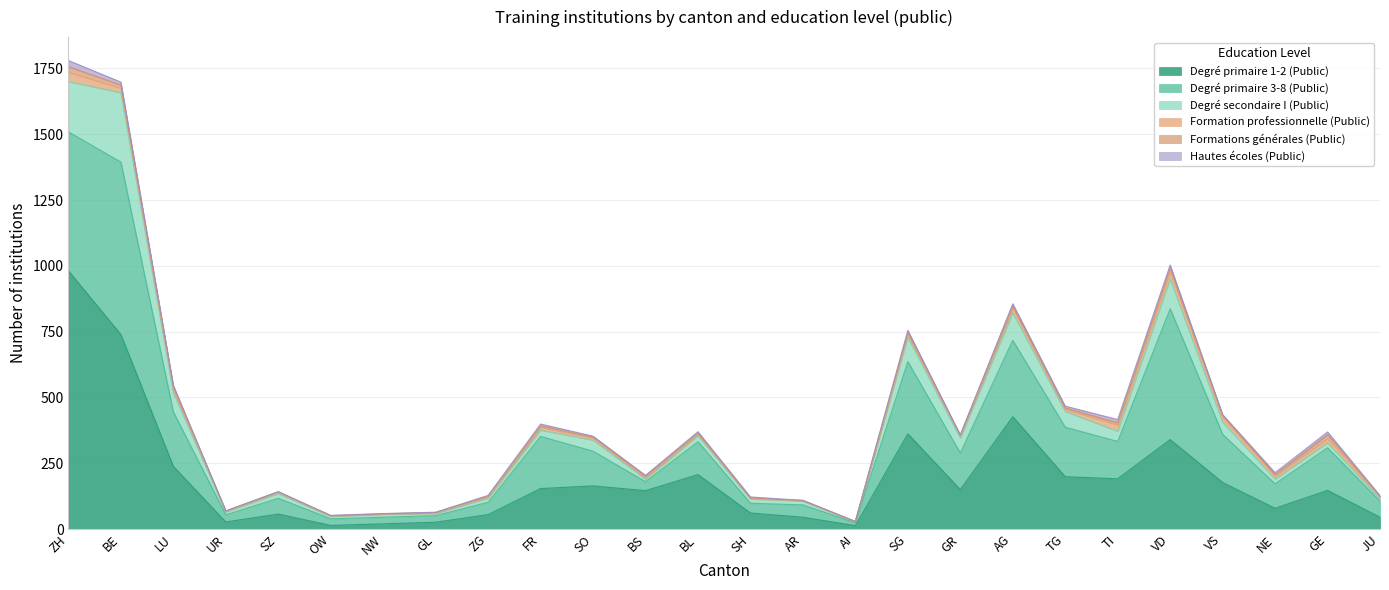

Reading left to right, transcribe all the data shown in this chart.

Degré primaire 1-2 (Public): 981	739	238	27	57	14	20	26	55	154	164	146	207	61	45	13	362	150	427	199	191	340	177	79	147	45
Degré primaire 3-8 (Public): 528	655	207	27	60	25	25	25	47	198	132	34	125	37	47	11	274	139	290	188	142	497	183	93	162	61
Degré secondaire I (Public): 191	264	73	11	18	9	11	8	16	24	42	10	23	17	14	4	93	57	105	60	39	114	47	18	19	9
Formation professionnelle (Public): 36	17	13	3	5	2	1	3	4	11	9	4	5	2	2	0	11	9	19	8	24	28	17	12	16	8
Formations générales (Public): 21	12	10	1	2	1	1	1	3	5	2	7	5	1	1	1	7	2	7	5	8	13	9	5	15	2
Hautes écoles (Public): 23	11	5	0	0	1	1	1	3	7	4	3	5	4	0	0	8	1	8	7	12	11	2	7	10	2